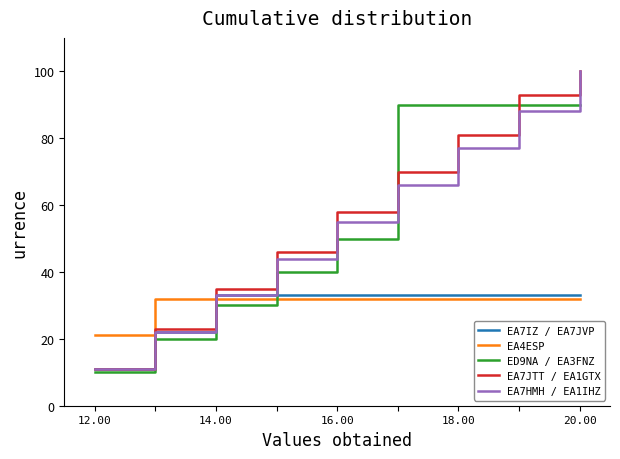

What is the sum of all EA7JTT / EA1GTX values?

517